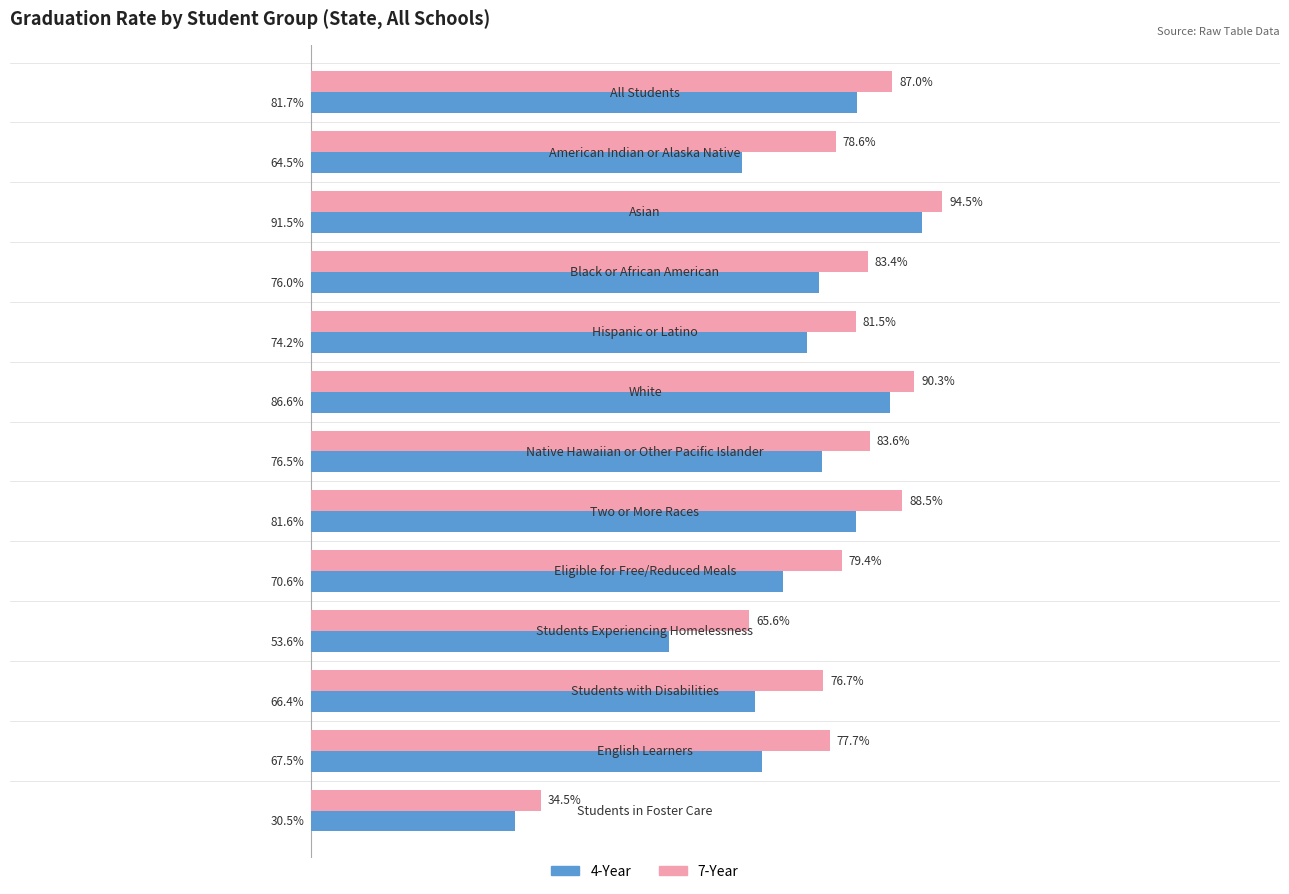

List the series in order of their overall mean, highest first.

7-Year, 4-Year